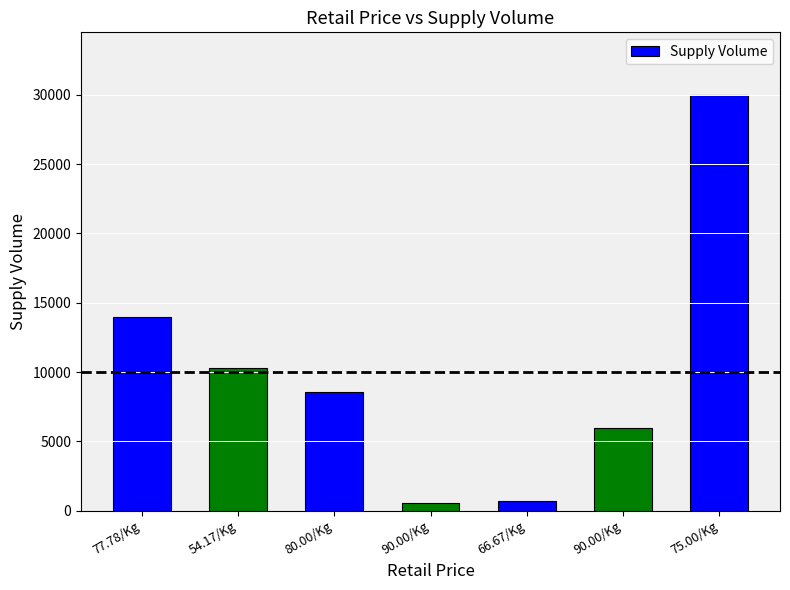

List the labels in order of value, smallest first.

90.00/Kg, 66.67/Kg, 90.00/Kg, 80.00/Kg, 54.17/Kg, 77.78/Kg, 75.00/Kg